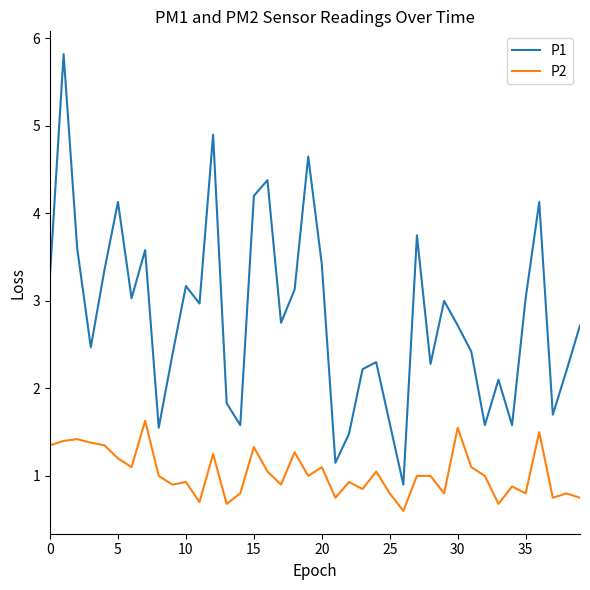

What is the maximum value shown in the chart?

5.8